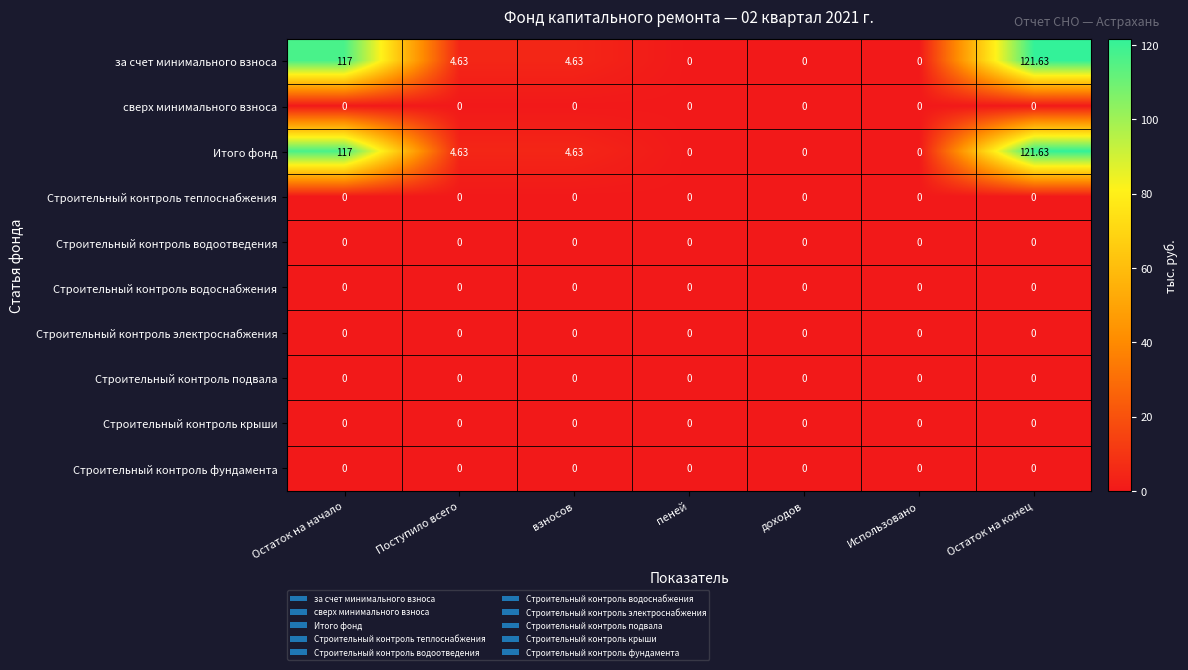

What is the total value across all series at Остаток на начало?

234.0